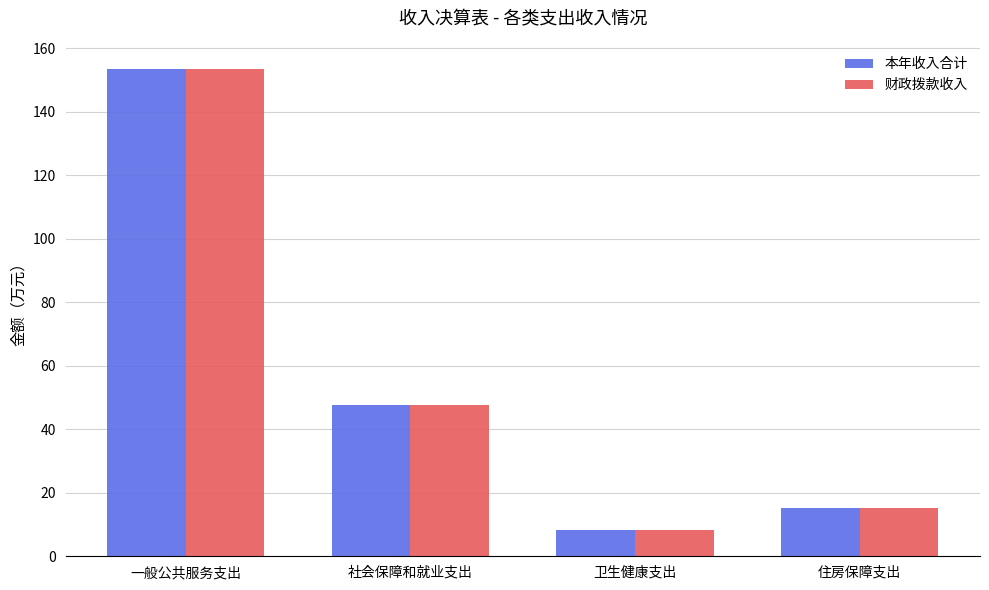

Rank the categories by 本年收入合计 value from lowest to highest.

卫生健康支出, 住房保障支出, 社会保障和就业支出, 一般公共服务支出